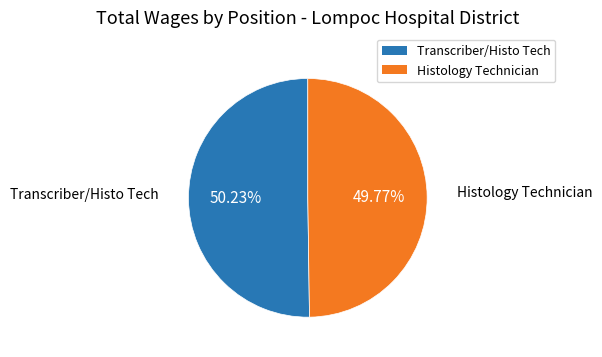

Is there a majority slice in this chart?

Yes